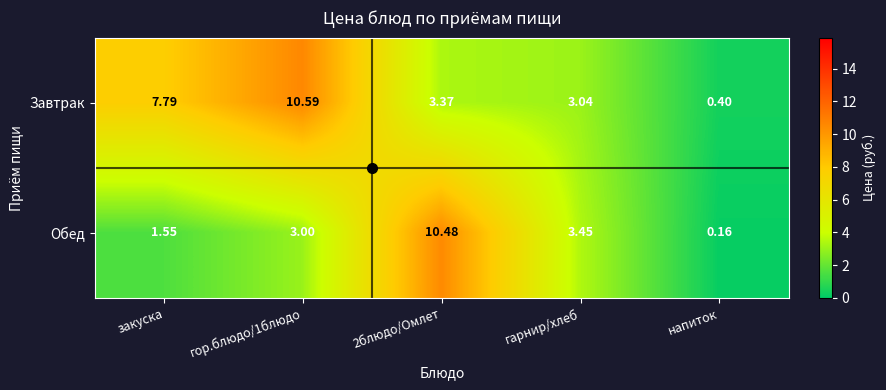

Rank the series by their maximum value, from lowest to highest.

Обед, Завтрак